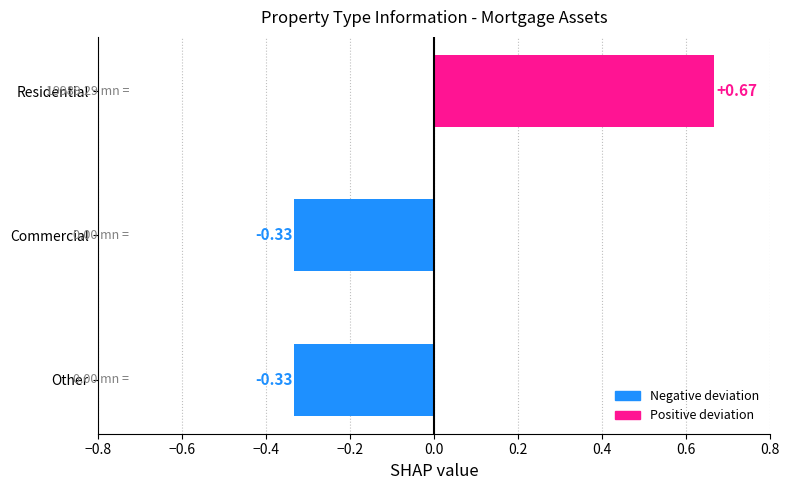

What is the difference between the maximum and minimum values?

1.0